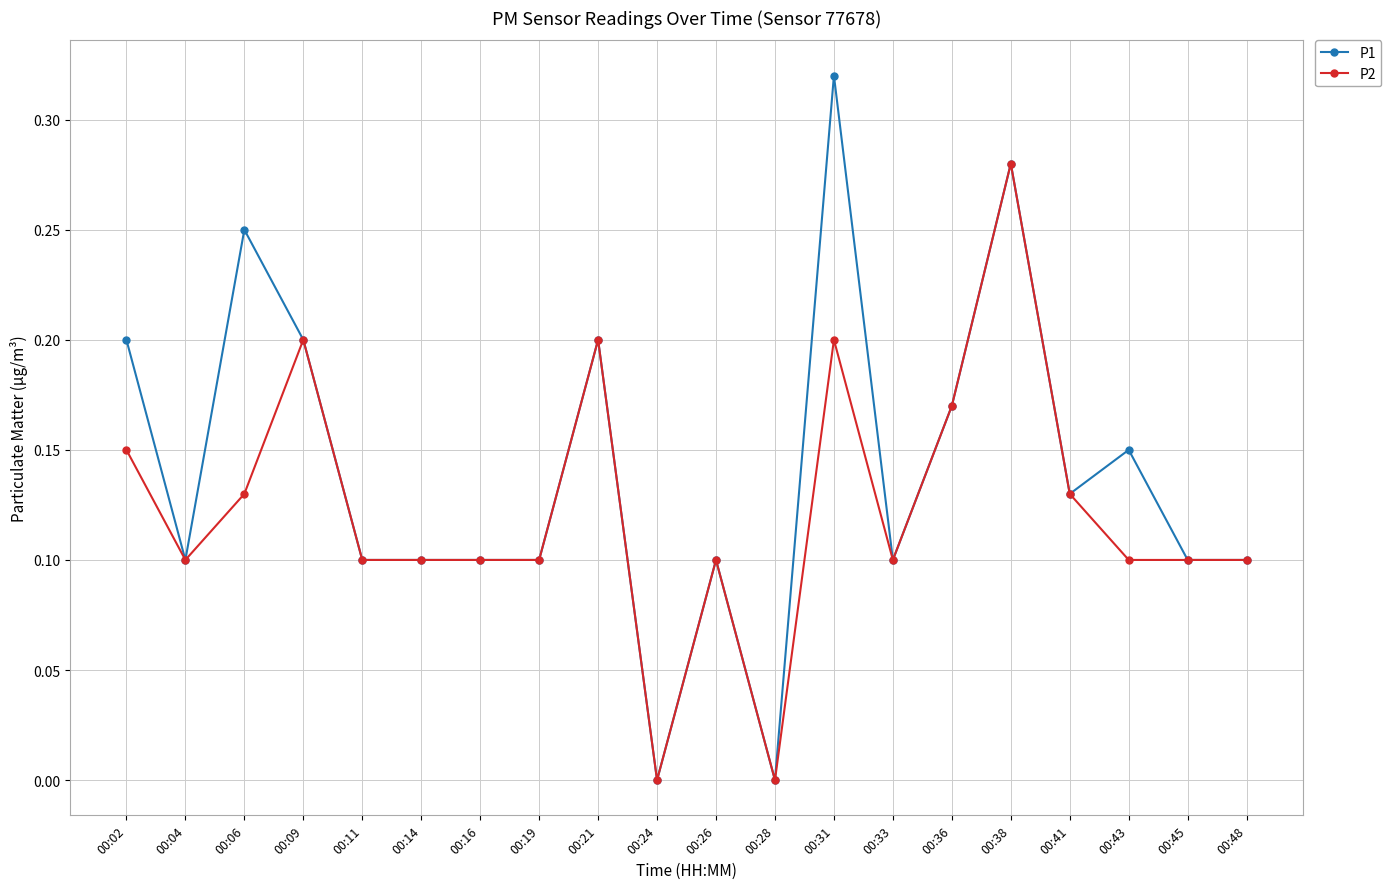

Rank the series by their maximum value, from highest to lowest.

P1, P2